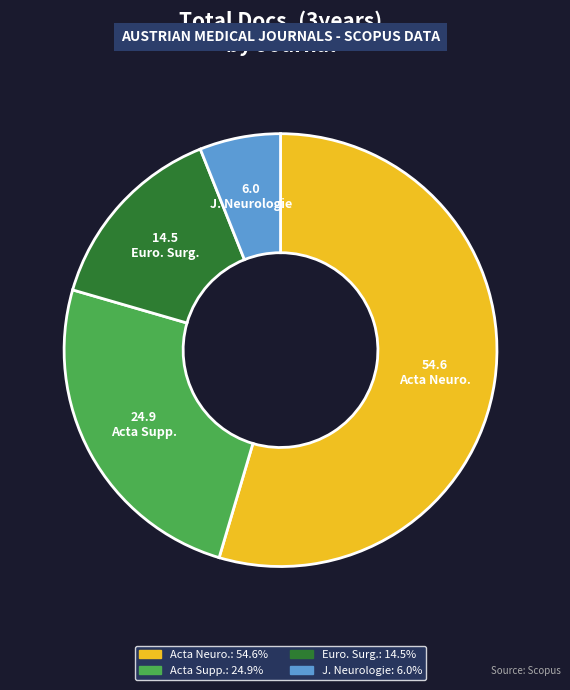

Which has a higher value, J. Neurologie or Acta Supp.?

Acta Supp.